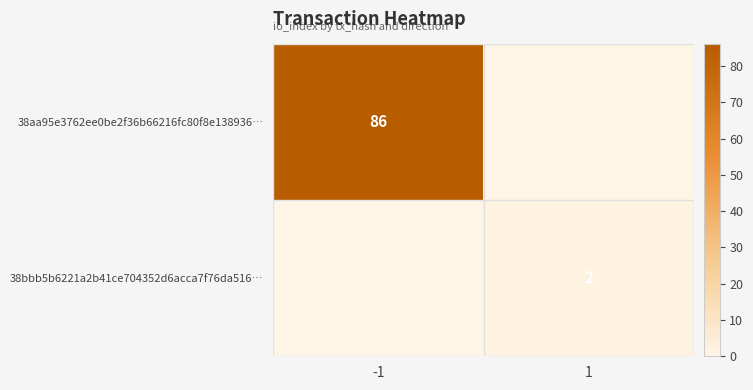

Is it true that 38aa95e3762ee0be2f36b66216fc80f8e138936… equals 51 at 1?

False